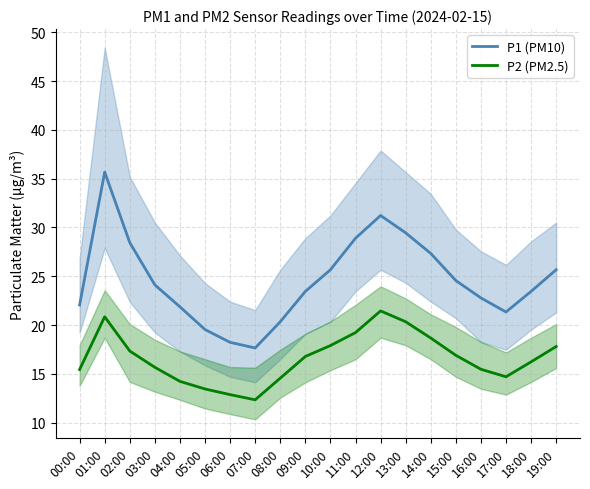

What is the difference between the maximum and minimum values in the P1 (PM10) series?

18.0